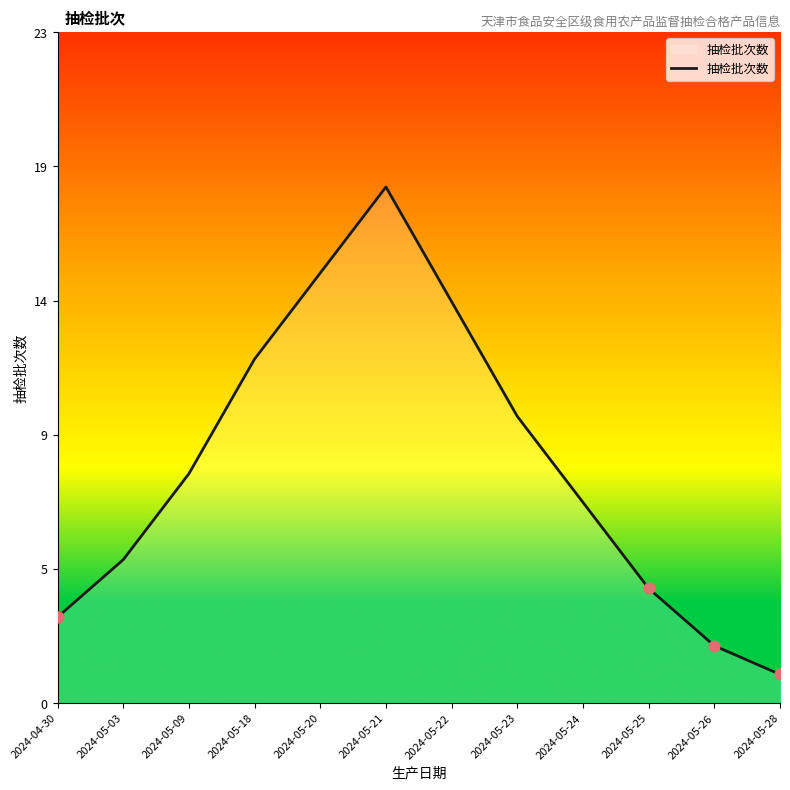

Between 2024-05-18 and 2024-05-22, which is larger?

2024-05-22